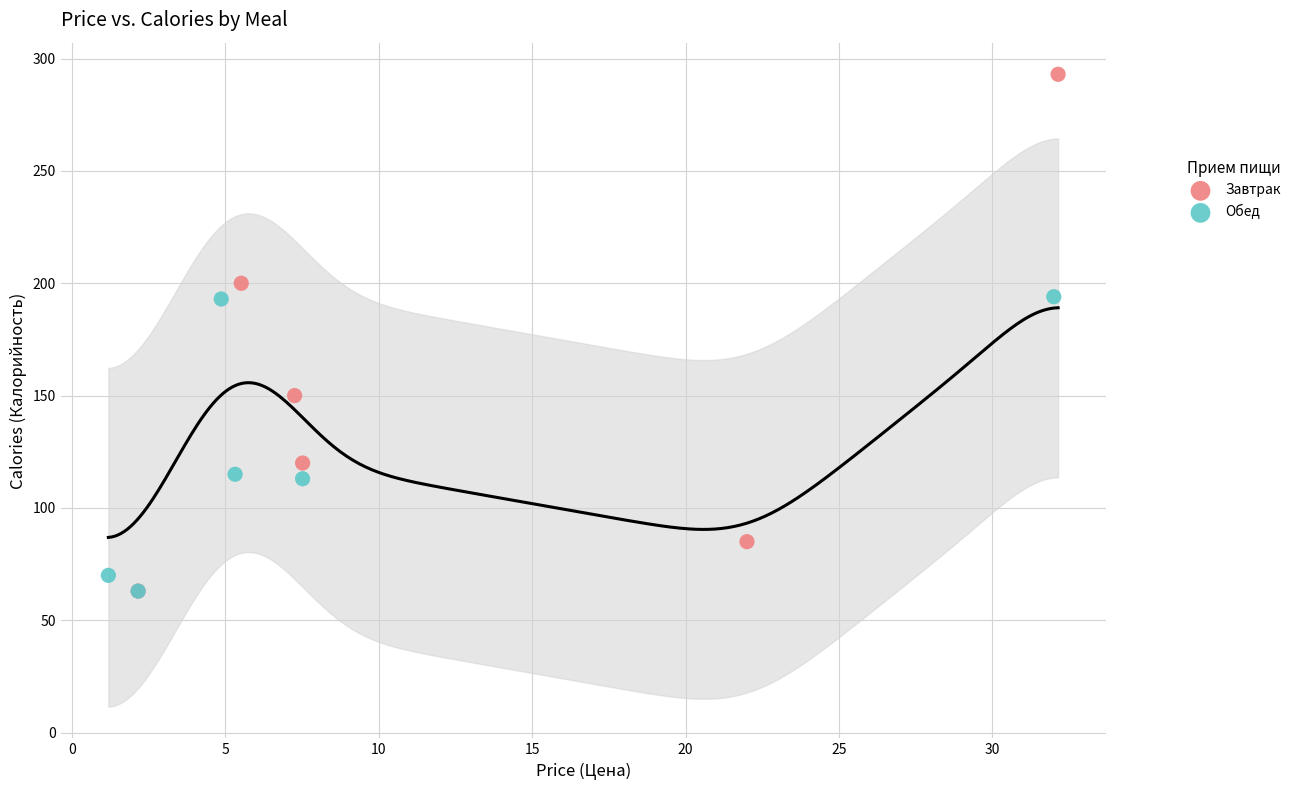

Which series contains the highest Y value?

Завтрак